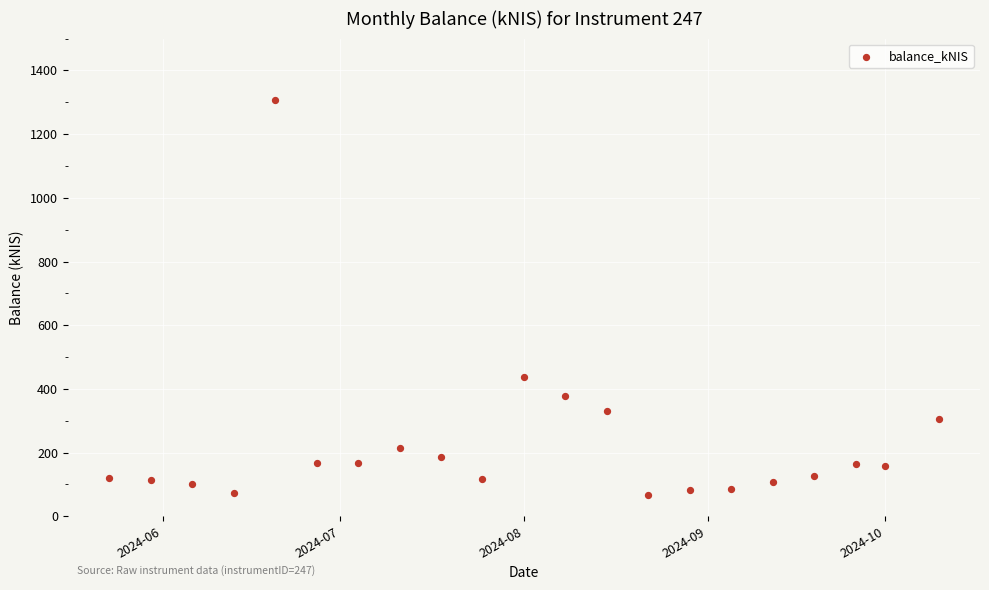

What is the range of X values (max minus min)?

140.0